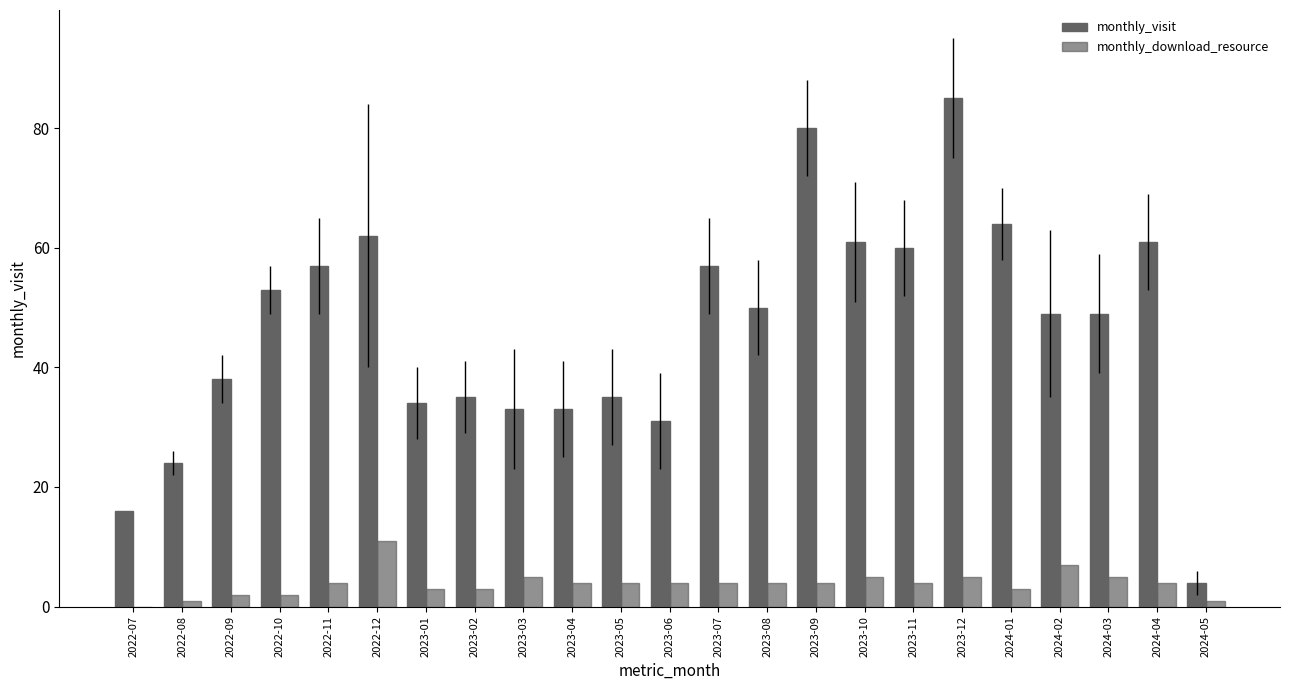

Count the number of data series in this chart.

2